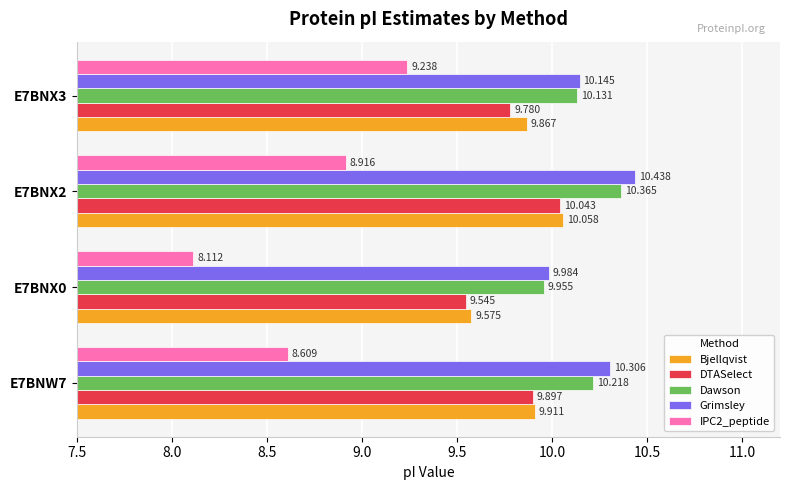

Which category has the highest value in the Grimsley series?

E7BNX2